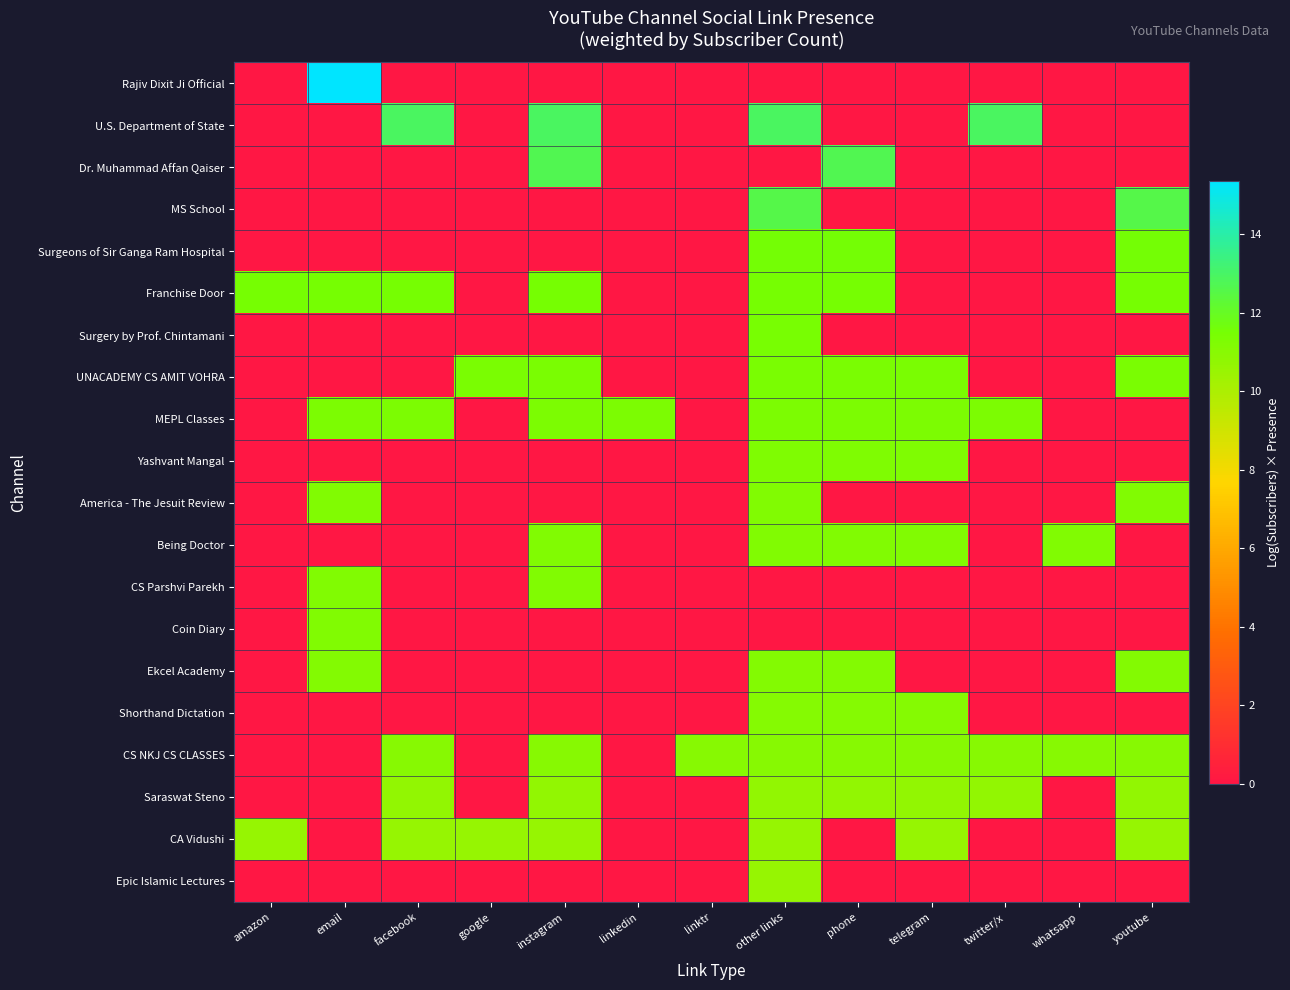

What is the difference between the highest and lowest values at amazon?

11.5